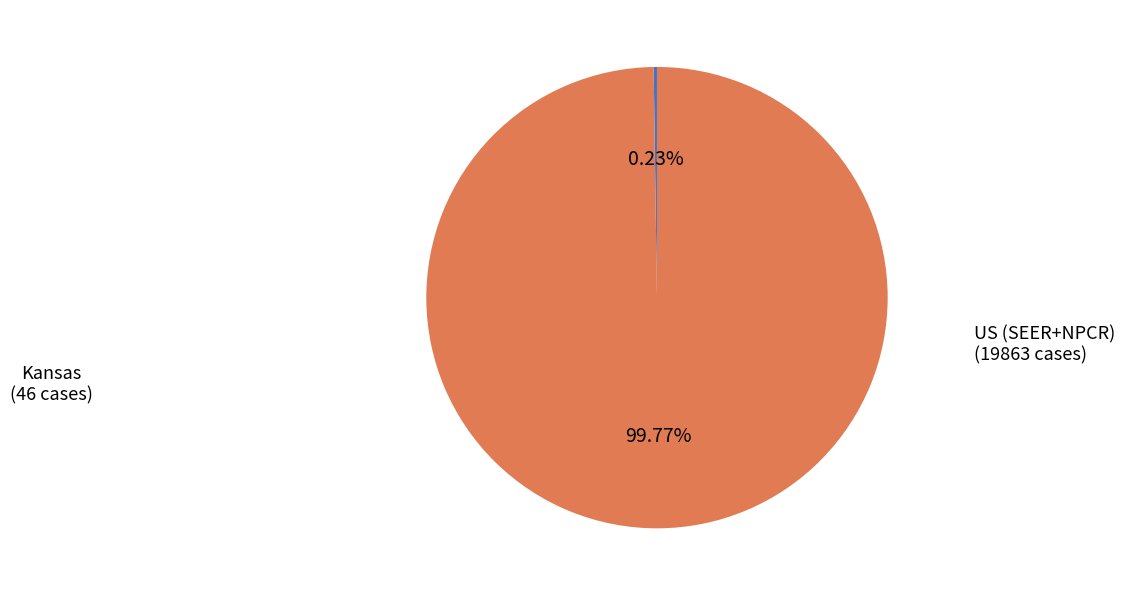

What is the largest slice in the pie chart?

US (SEER+NPCR)